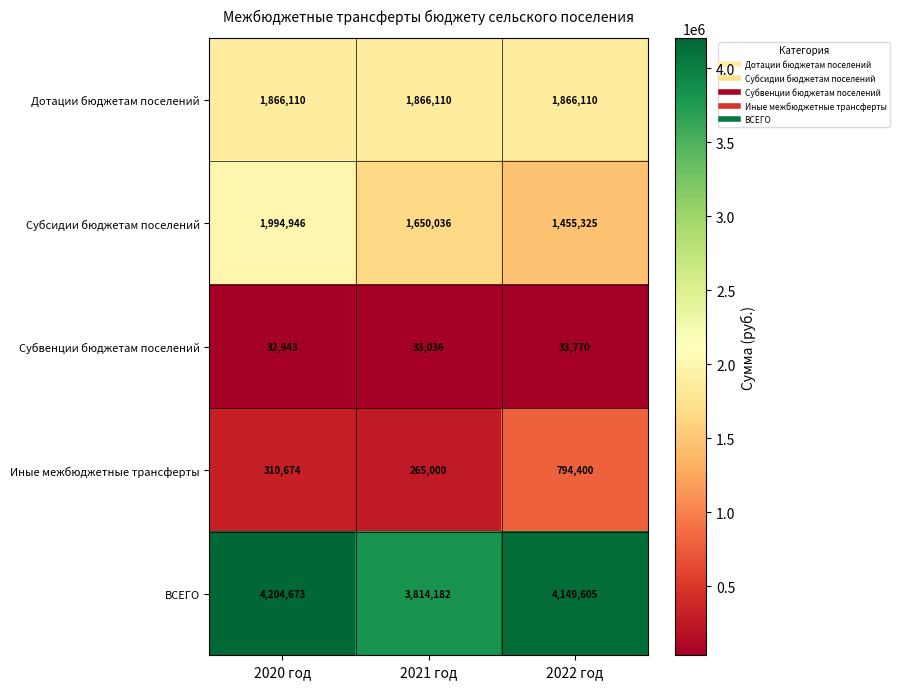

Where is ВСЕГО nearest to the value 4009427?

2022 год